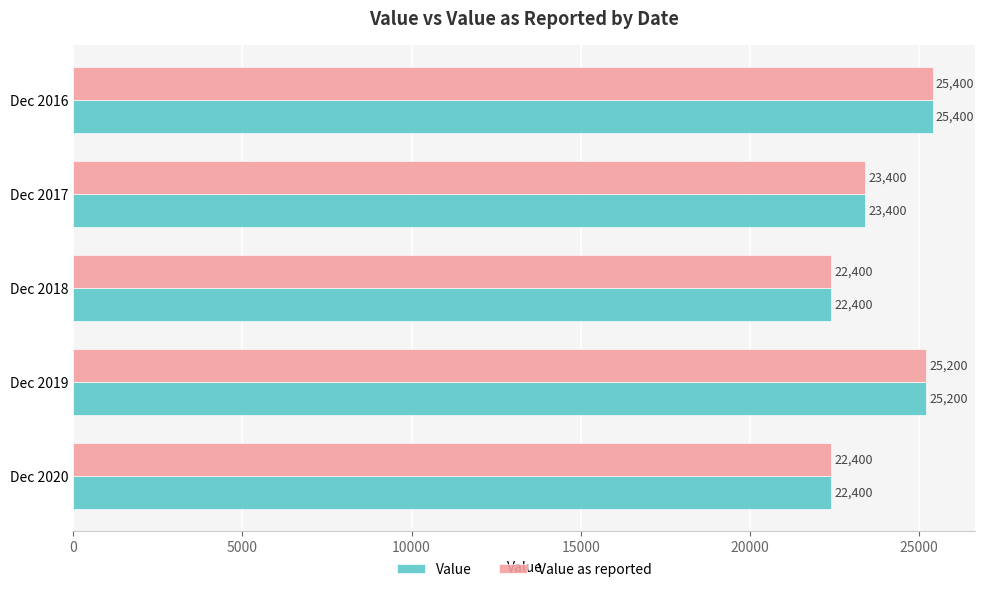

The Value series shows 22400 at Dec 2020. True or false?

True